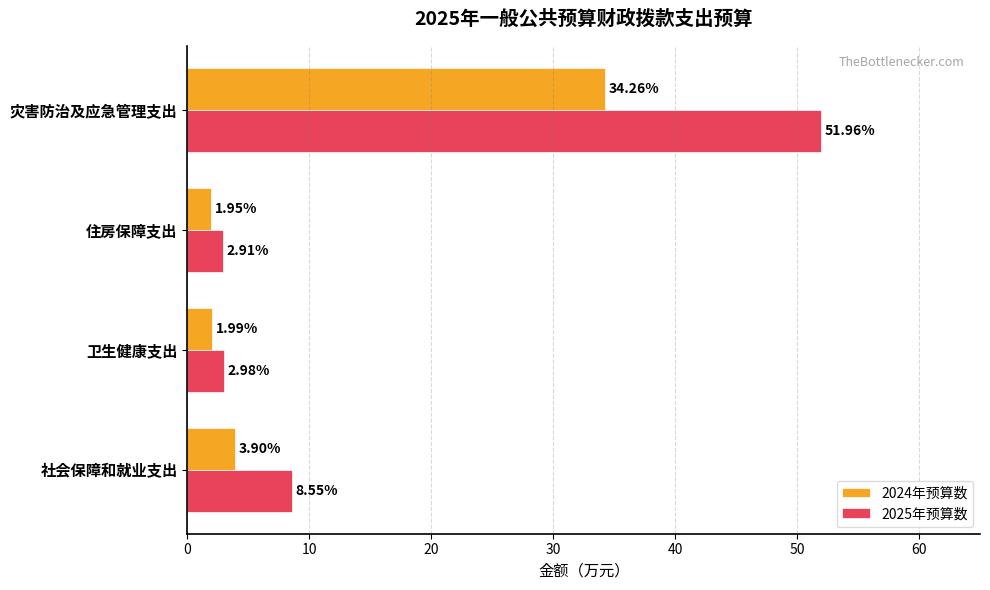

What is the sum of the 2025年预算数 values at 卫生健康支出 and 社会保障和就业支出?

11.5